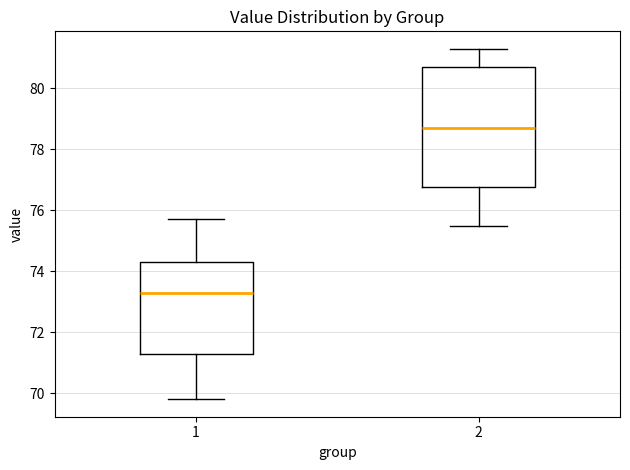

Comparing the boxes themselves (not the whiskers), which one is the tallest?

2